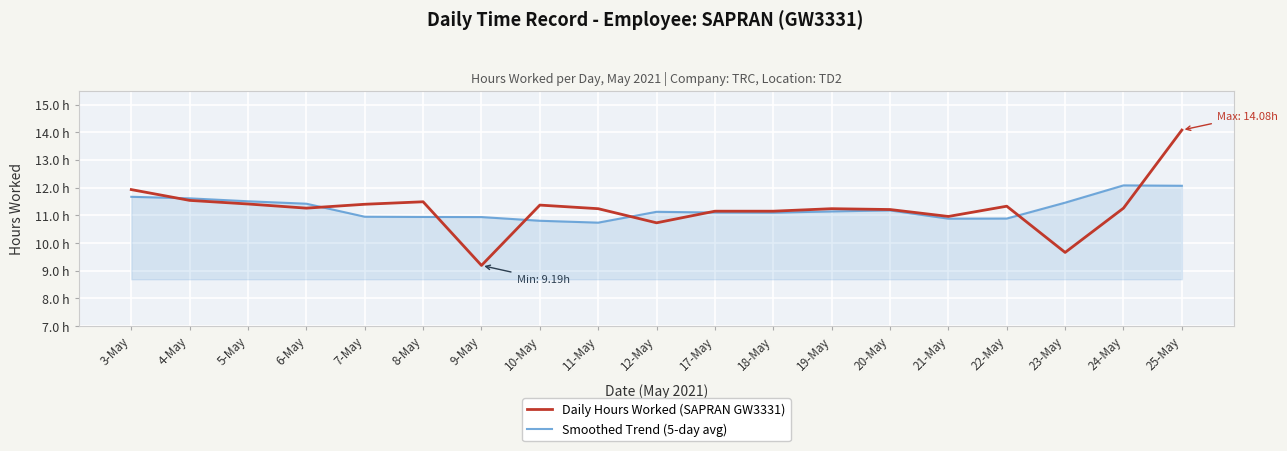

Which series ends up on top after the final intersection of Smoothed Trend (5-day avg) and Daily Hours Worked (SAPRAN GW3331)?

Daily Hours Worked (SAPRAN GW3331)